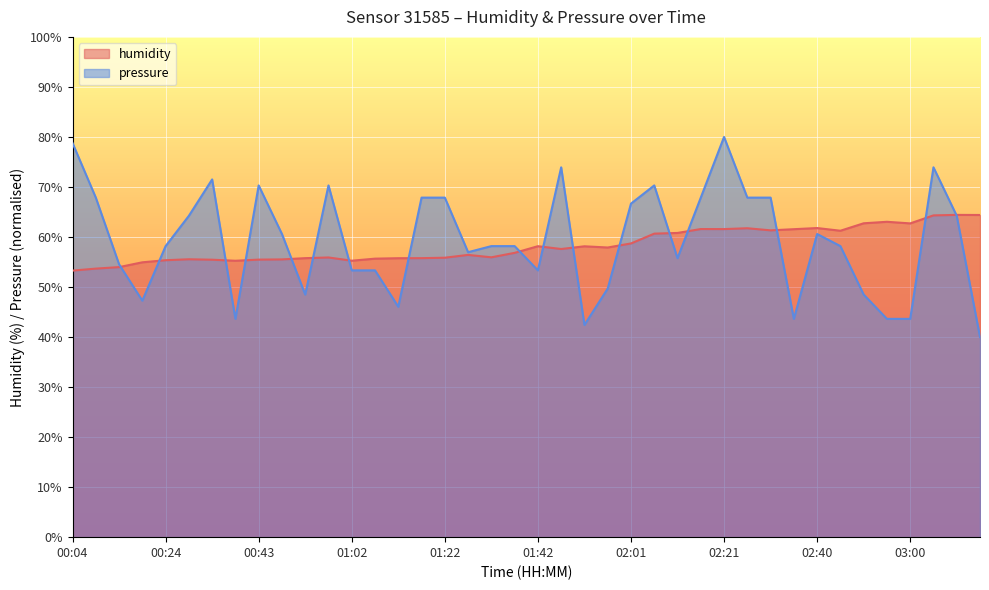

At which label does humidity reach its peak?

03:09